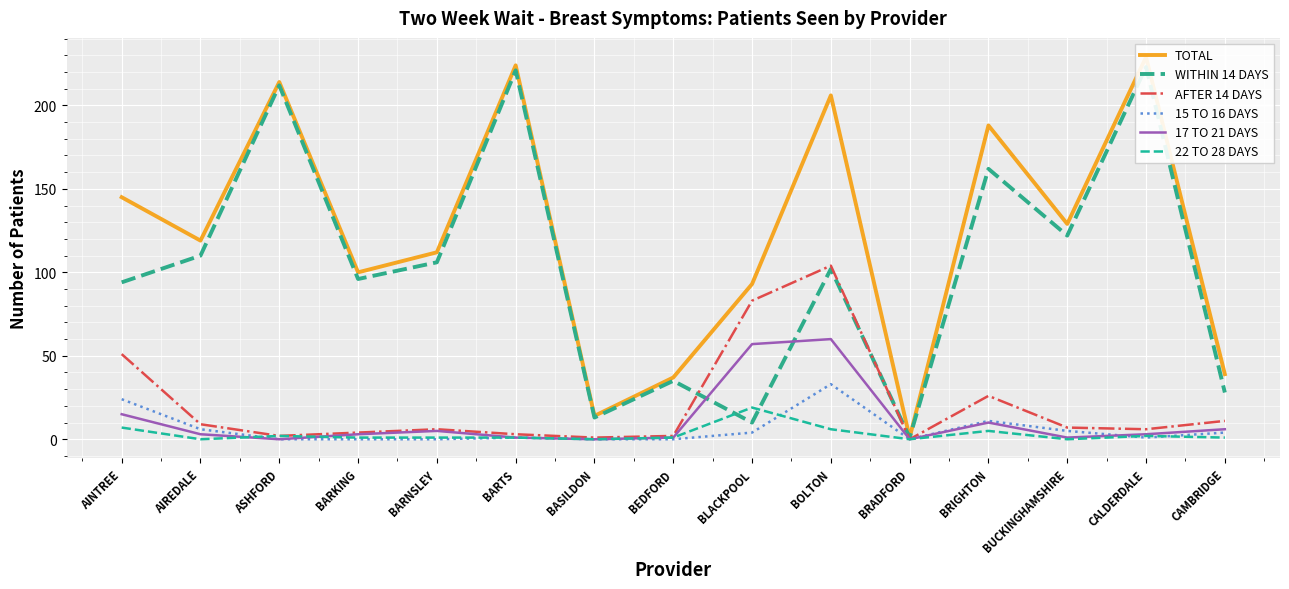

Which category has the lowest value across all series?

BRADFORD